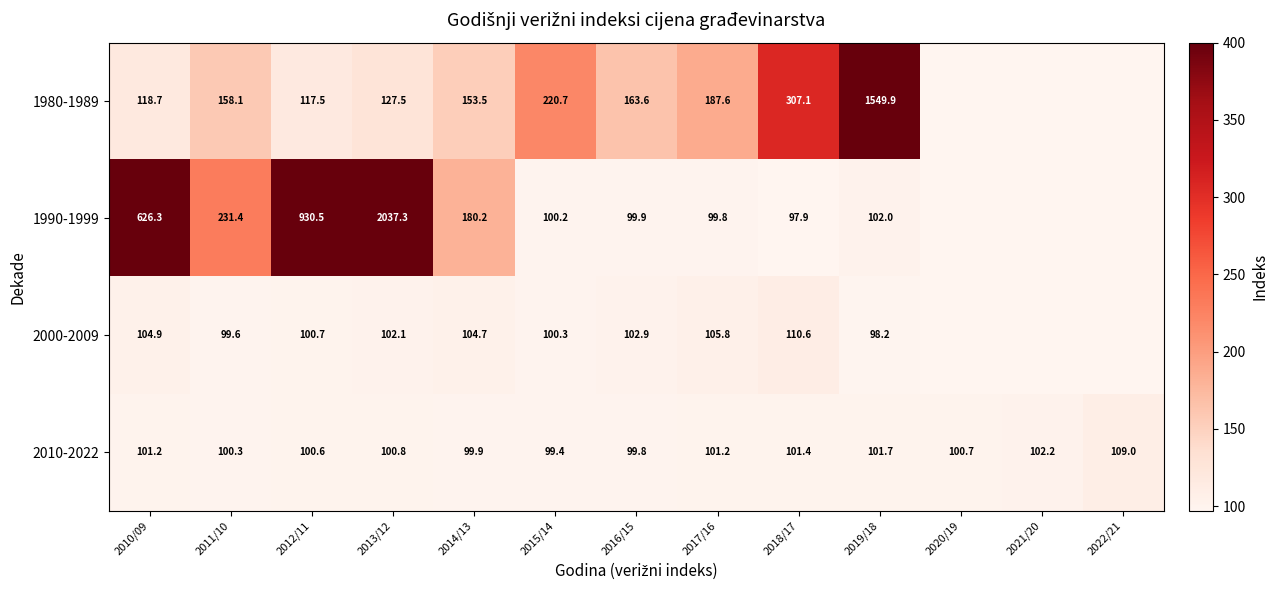

What is the sum of the 2010-2022 values at 2018/17 and 2020/19?

202.1